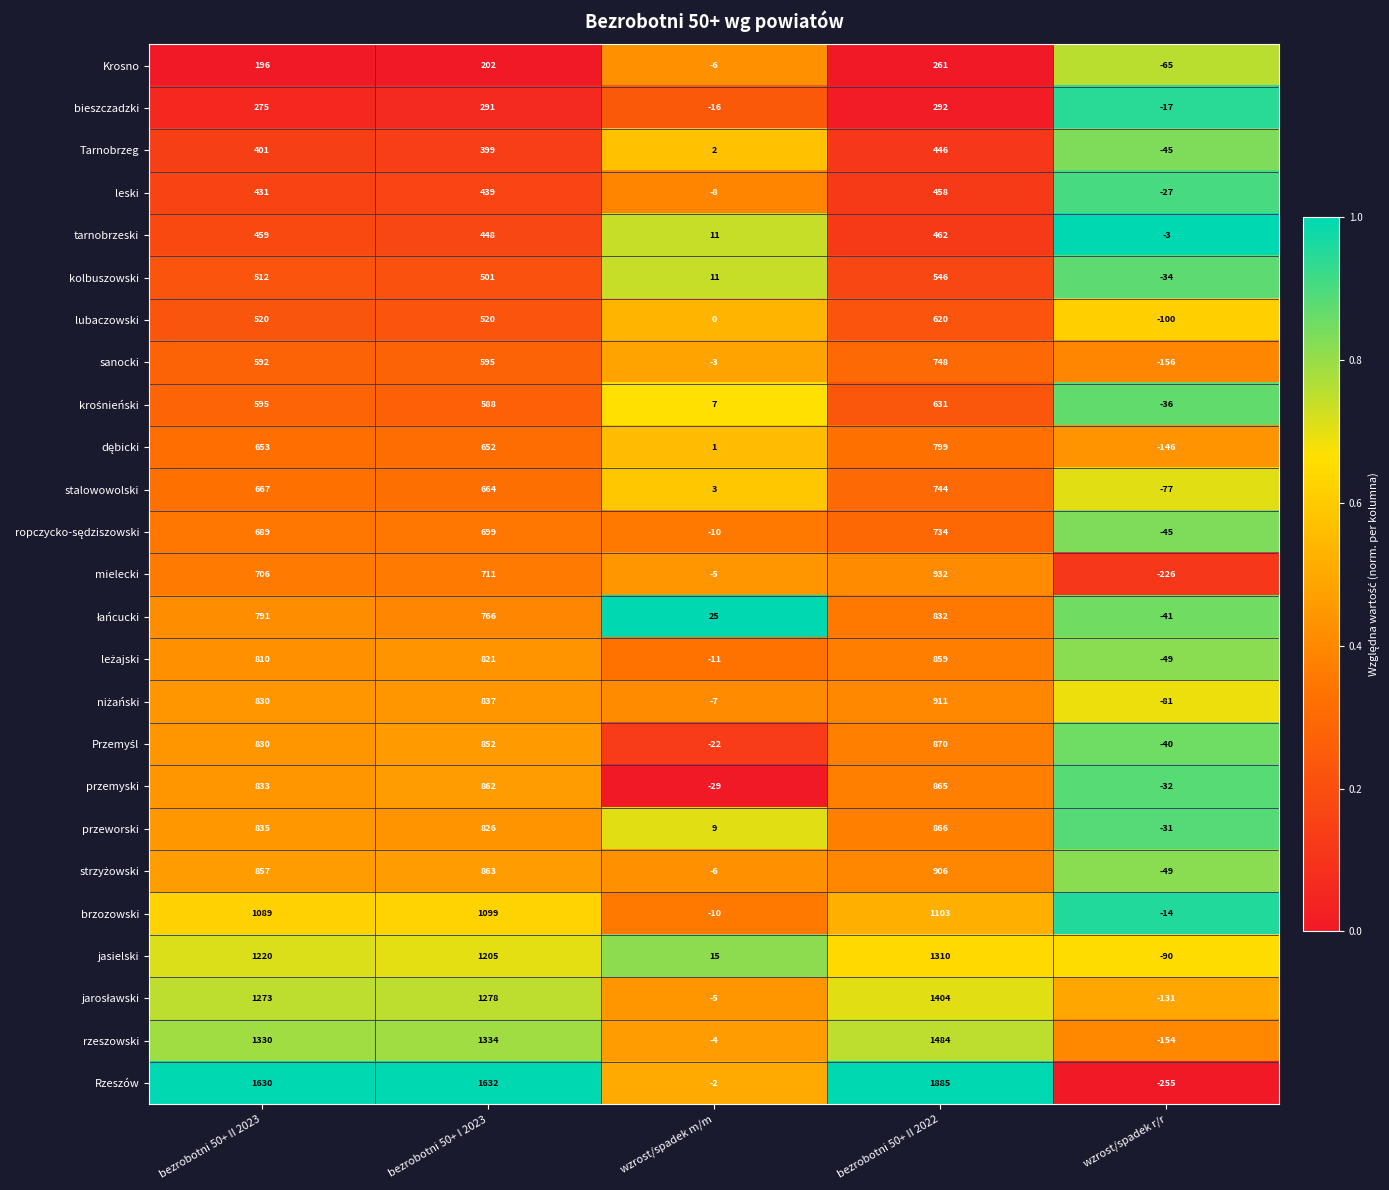

What is the difference between the second highest and minimum values in the przemyski series?

894